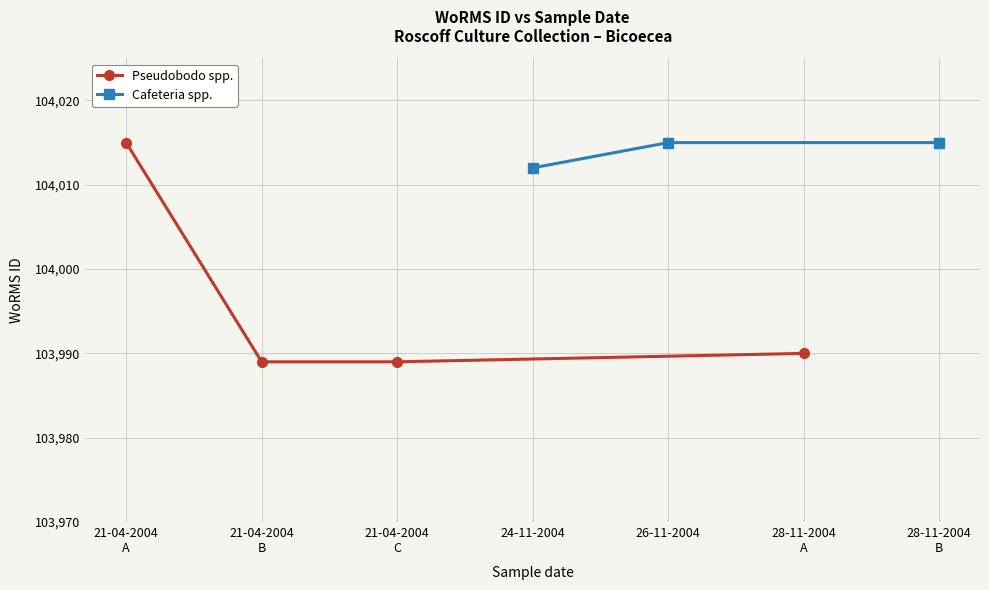

True or false: the data shows 103989 at 21-04-2004.

True